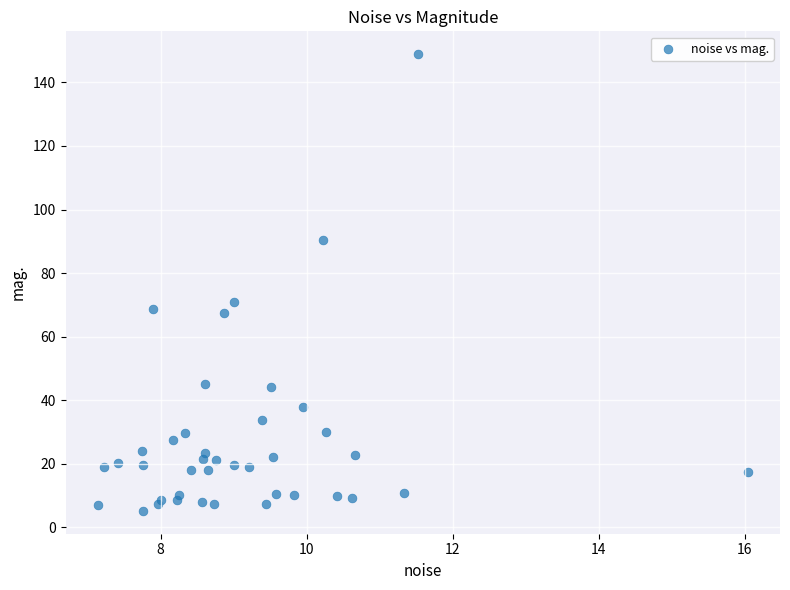

What Y value in the scatter plot is closest to 77?

71.0